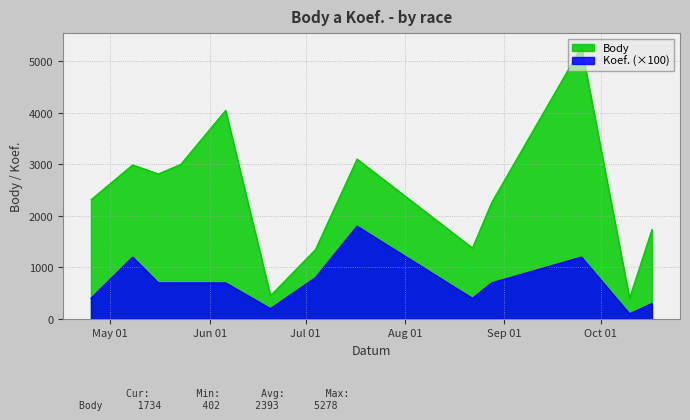

How many values in the Koef. series are below 700?

5